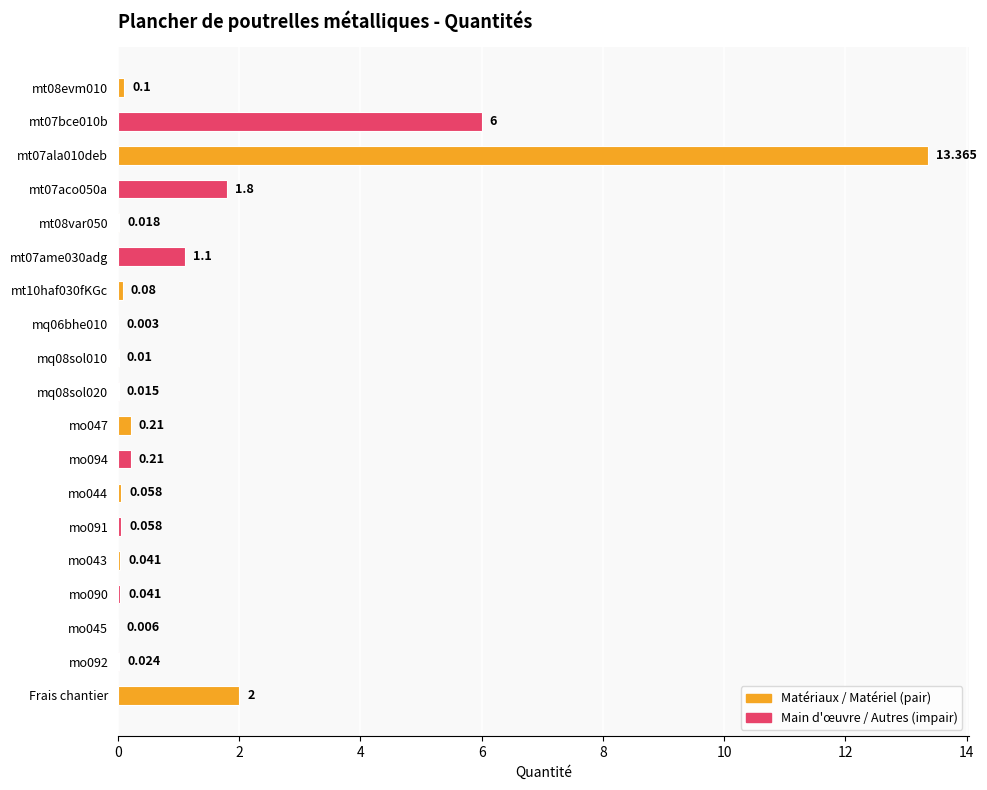

How many data points does each series have?

19